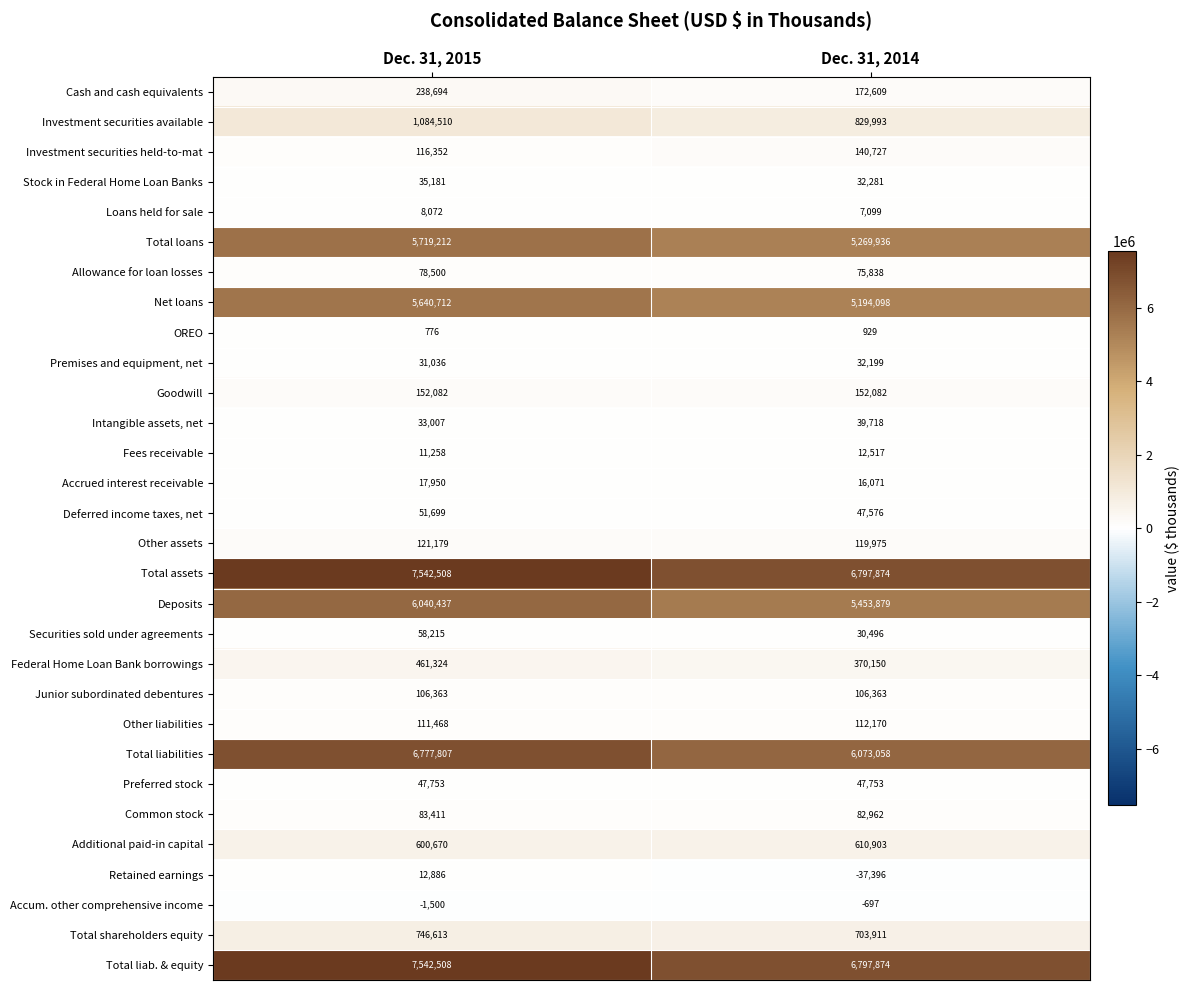

What is the difference between the highest and lowest values at Dec. 31, 2014?

6835270